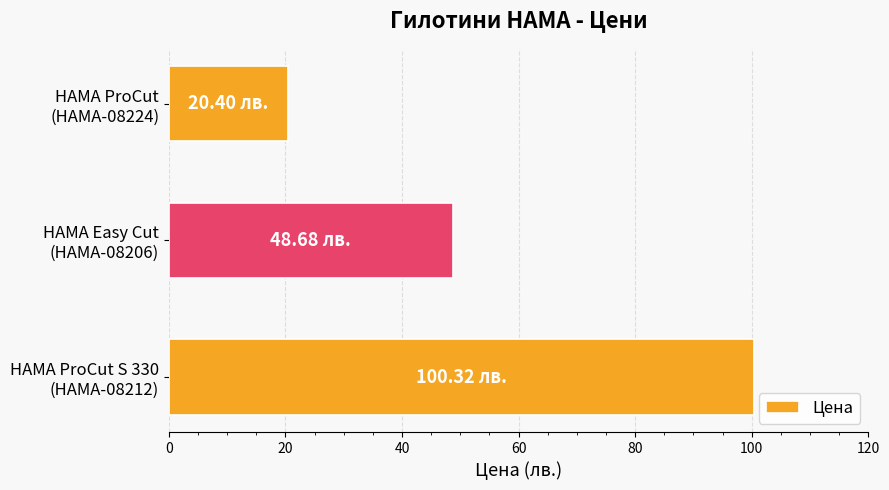

Does the chart contain any negative values?

No